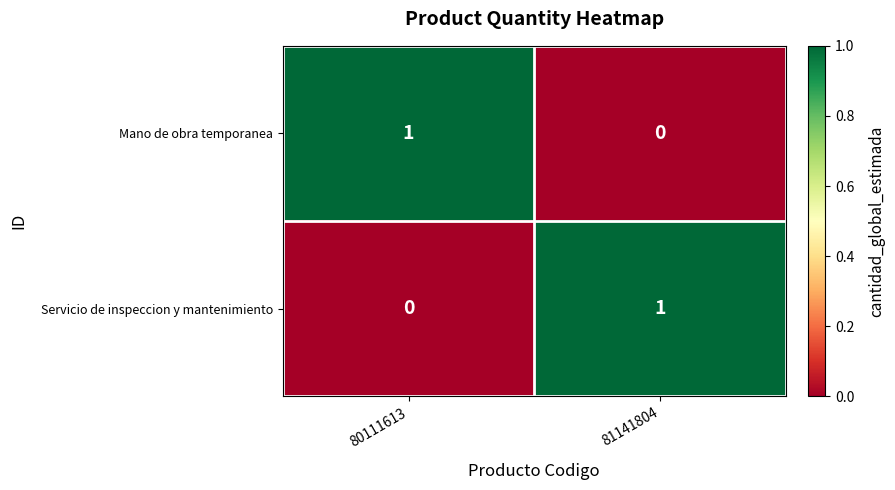

Is the value of Servicio de inspeccion y mantenimiento at 80111613 greater than the value of Mano de obra temporanea at 80111613?

No